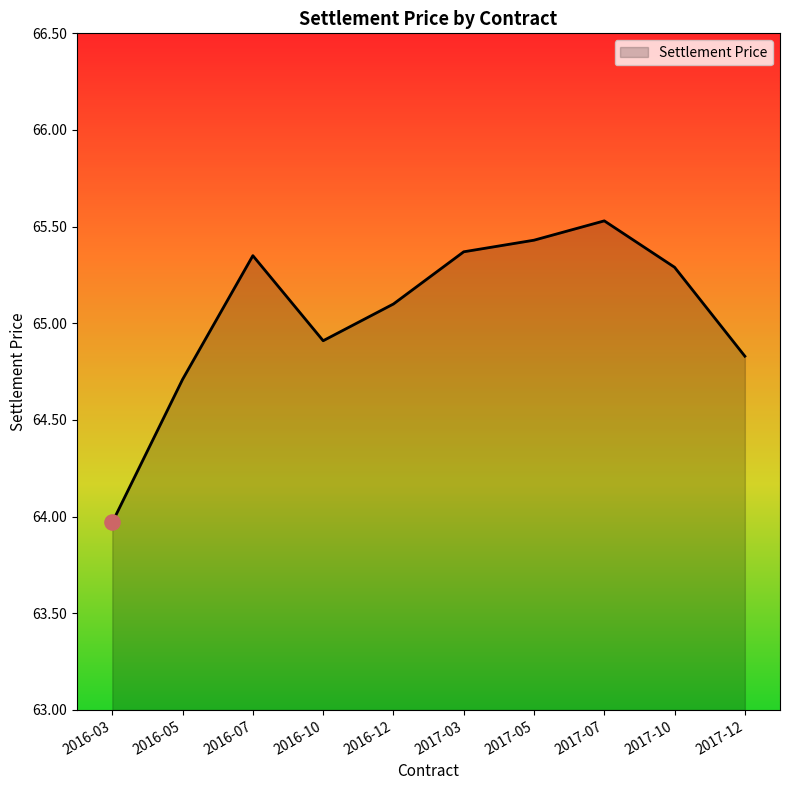

What is the change in value from 2016-12 to 2017-07?

+0.4